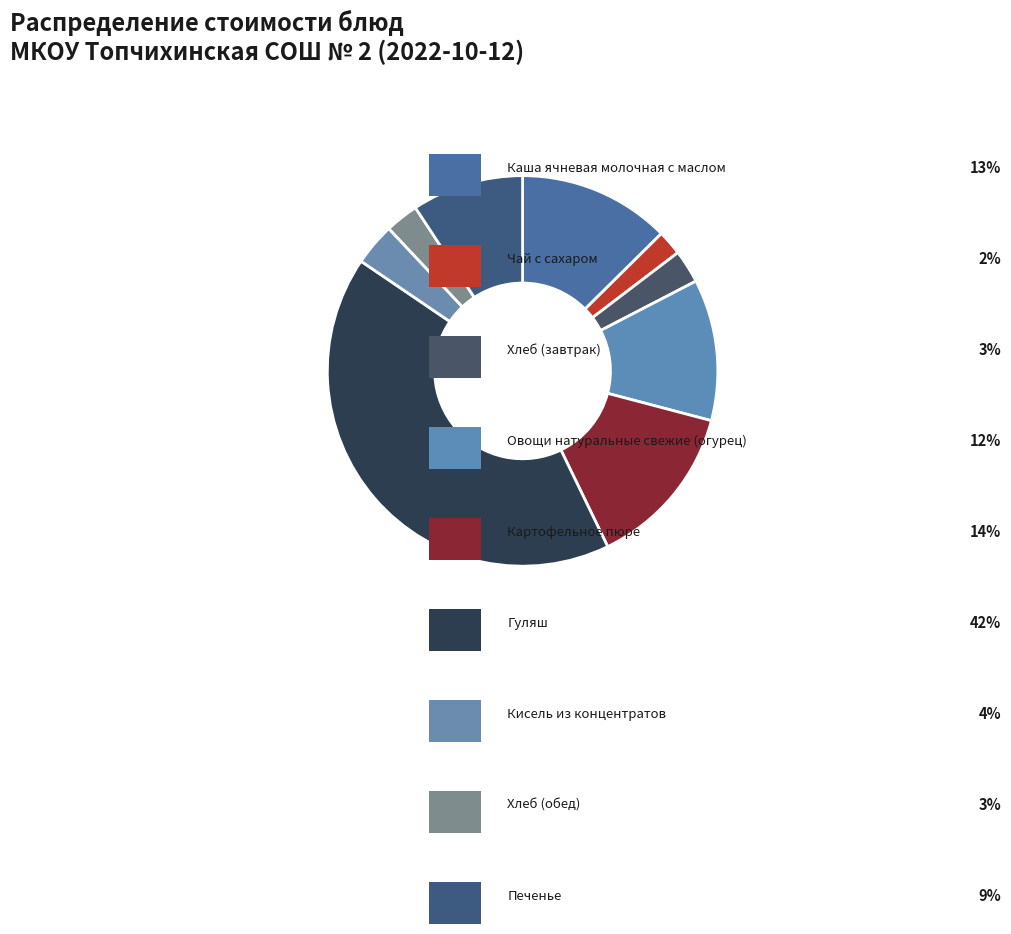

Rank the categories by value from highest to lowest.

Гуляш, Картофельное пюре, Каша ячневая молочная с маслом, Овощи натуральные свежие (огурец), Печенье, Кисель из концентратов, Хлеб (завтрак), Хлеб (обед), Чай с сахаром